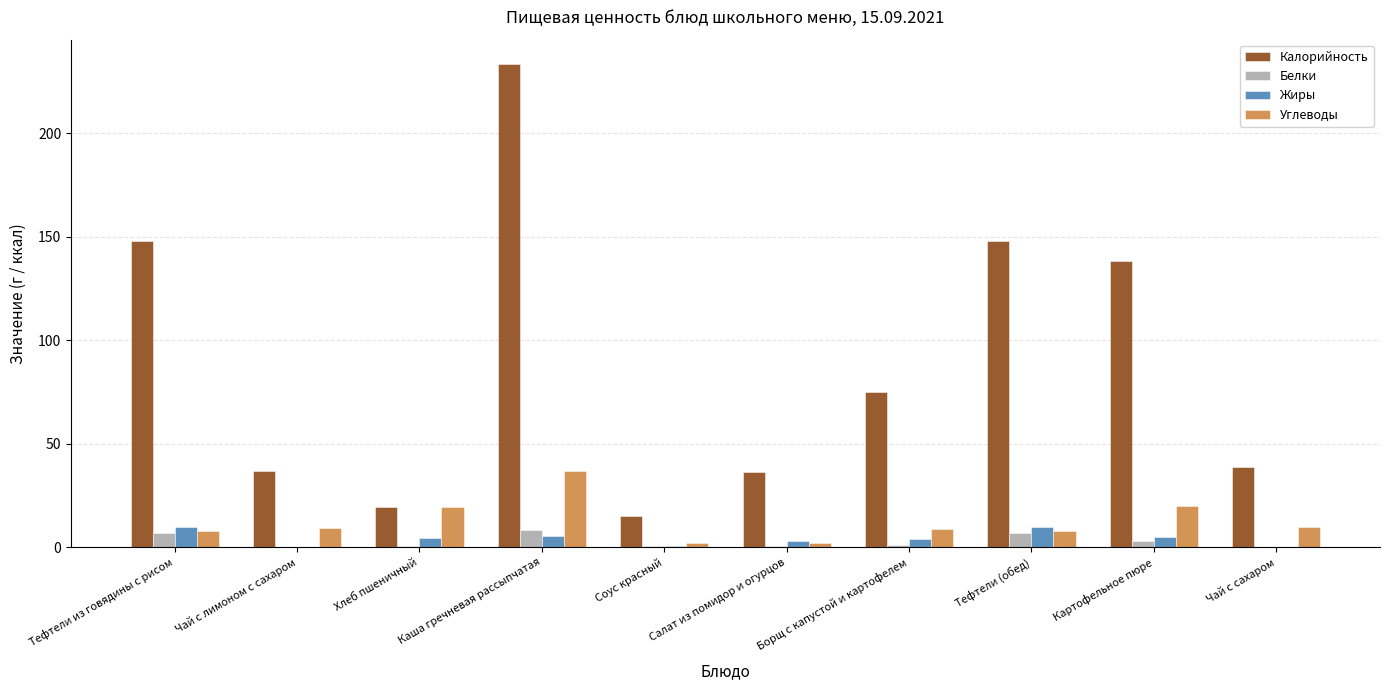

What are all the series names shown in the legend?

Калорийность, Белки, Жиры, Углеводы